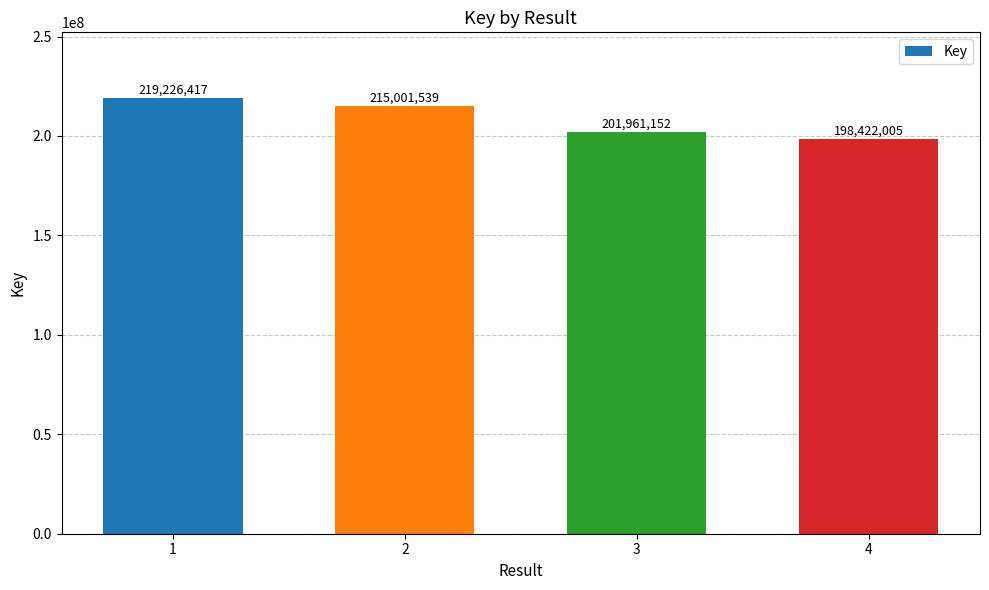

What is the difference between the maximum and minimum values?

20804412